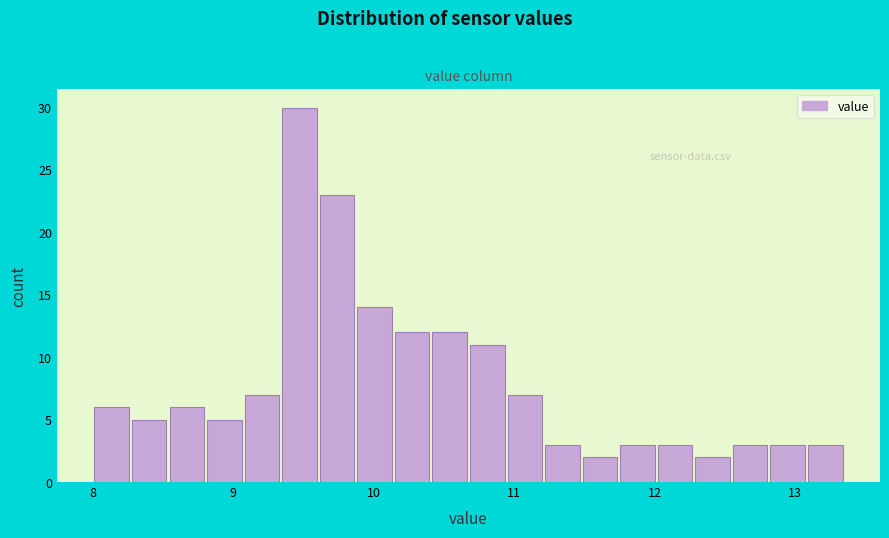

Around what value on the x-axis is the tallest bar? Give the approximate position of its centre, as read against the axis.

9.5